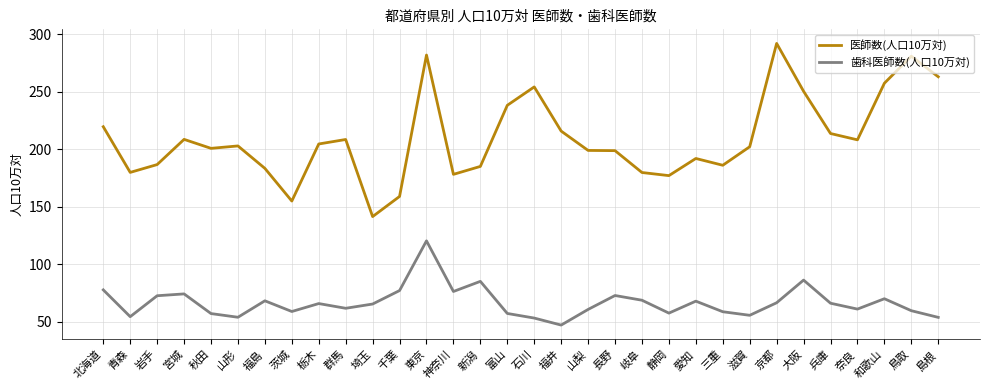

In 医師数(人口10万対), how many points are lower than both neighbors (excluding endpoints)?

8